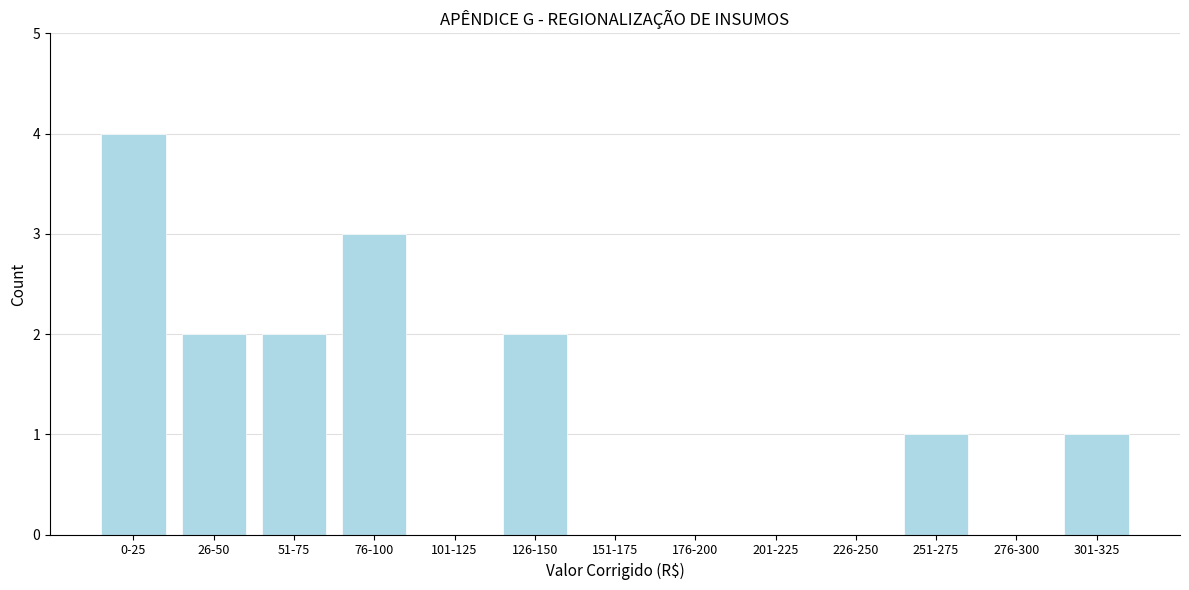

Reading left to right, transcribe all the data shown in this chart.

0-25=4	26-50=2	51-75=2	76-100=3	101-125=0	126-150=2	151-175=0	176-200=0	201-225=0	226-250=0	251-275=1	276-300=0	301-325=1